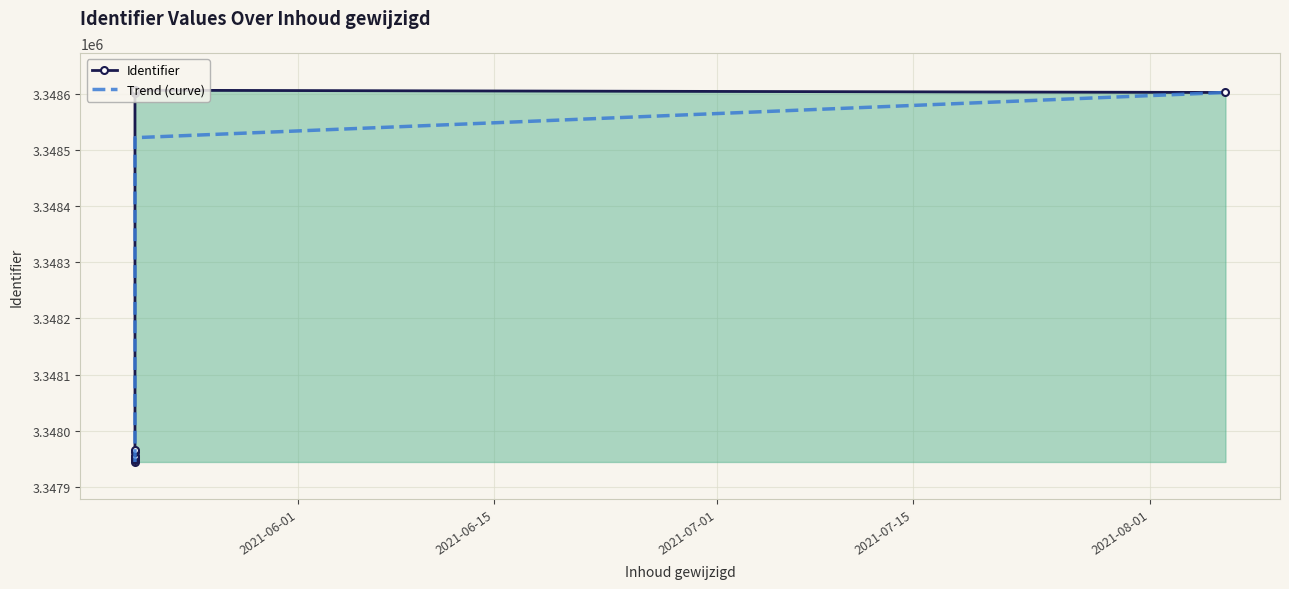

What is the minimum value shown in the chart?

3347944.0